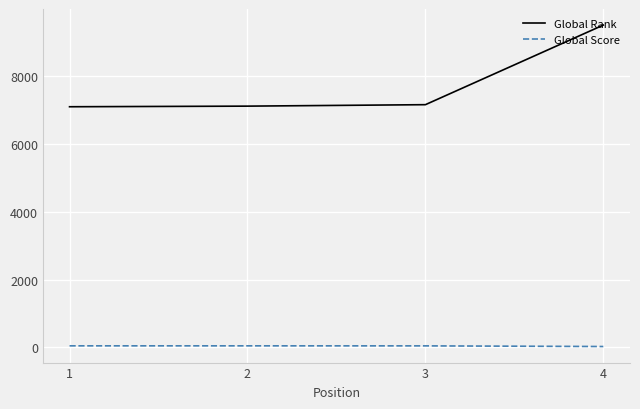

True or false: Global Score has a value of 46 at 1.

True